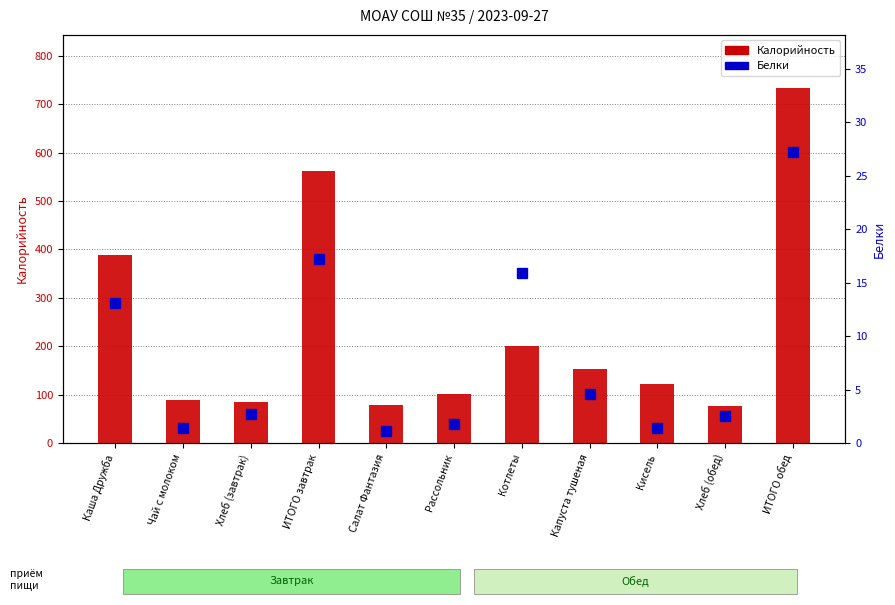

At how many categories does at least one series exceed 168?

4